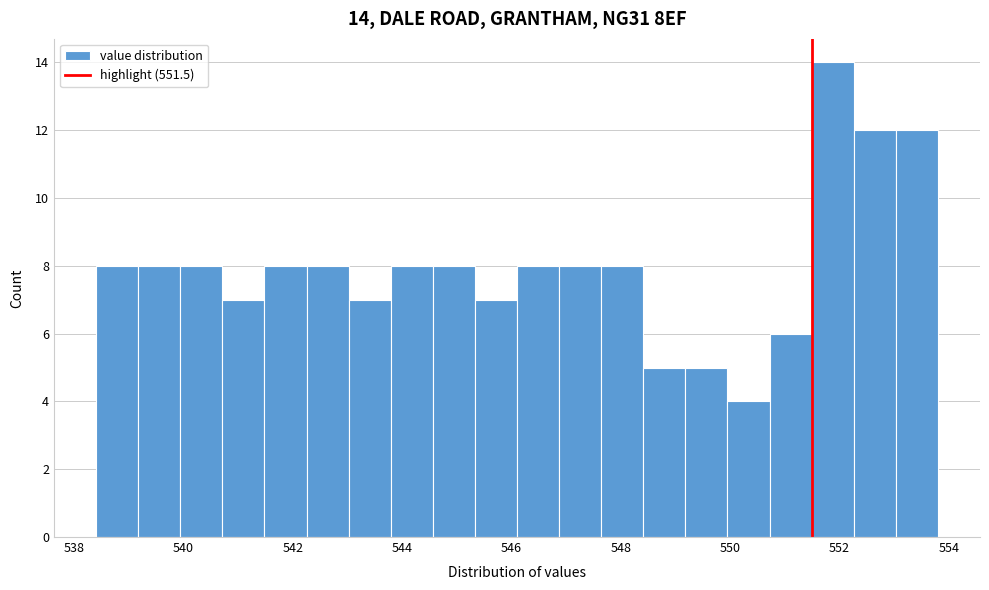

Read against the x-axis, roughly where is the centre of the tallest bar?

551.8